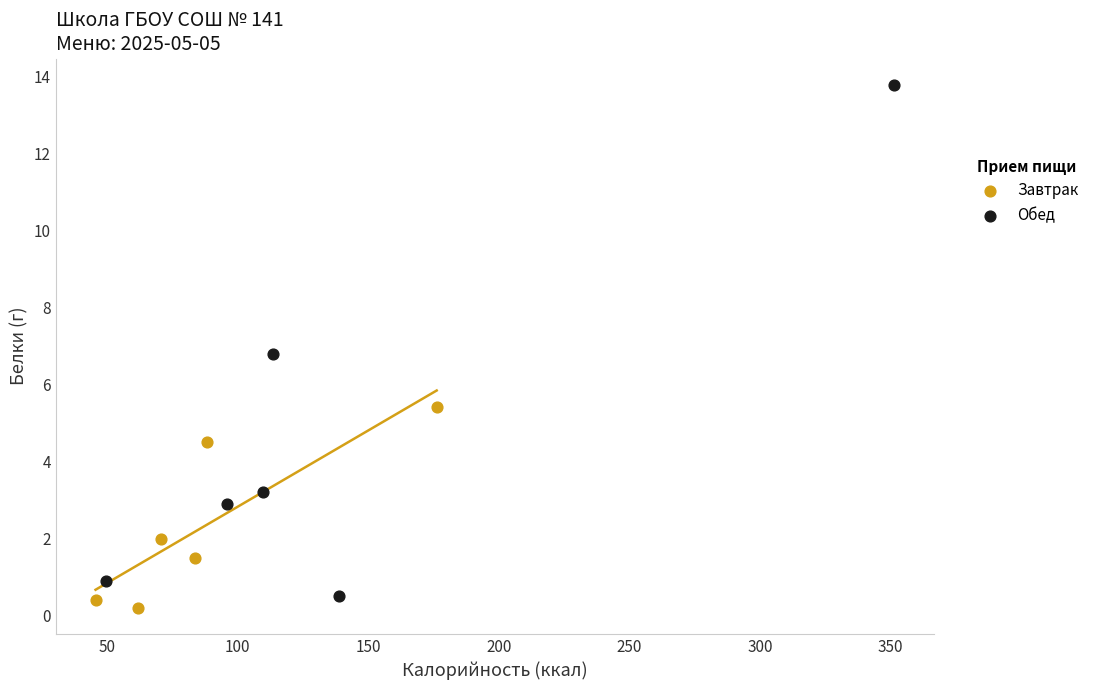

Which series reaches the minimum Y coordinate?

Завтрак